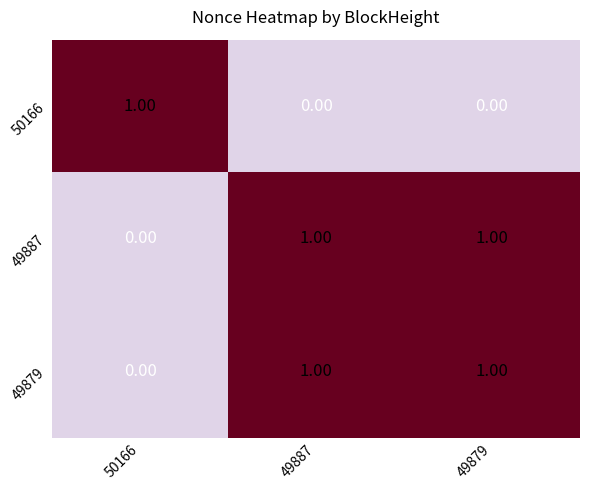

Is the value of 50166 at 50166 greater than the value of 49887 at 50166?

Yes